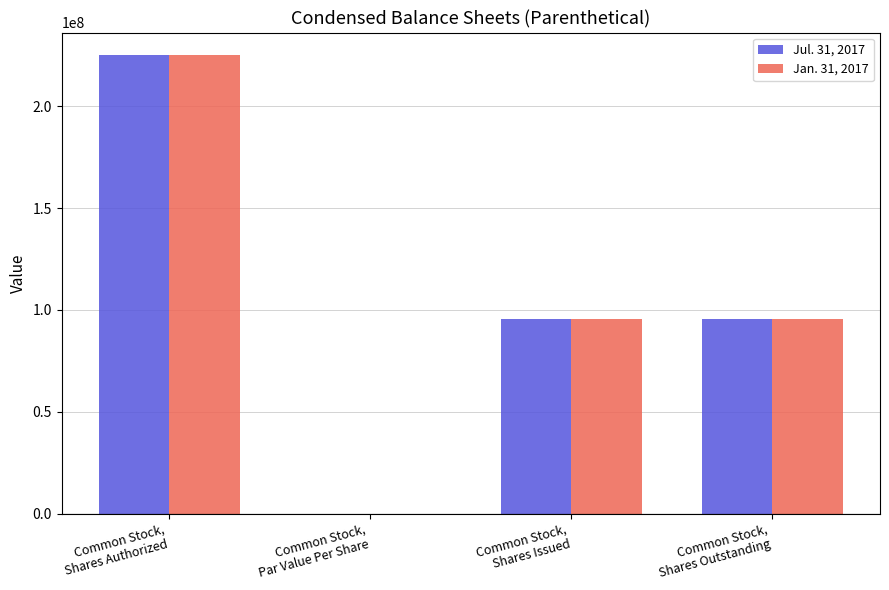

What is the sum of all Jan. 31, 2017 values?

415613334.0